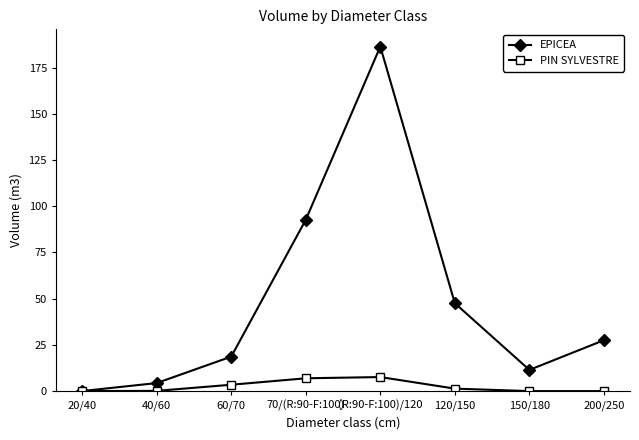

At which category does the chart reach its peak across all series?

(R:90-F:100)/120